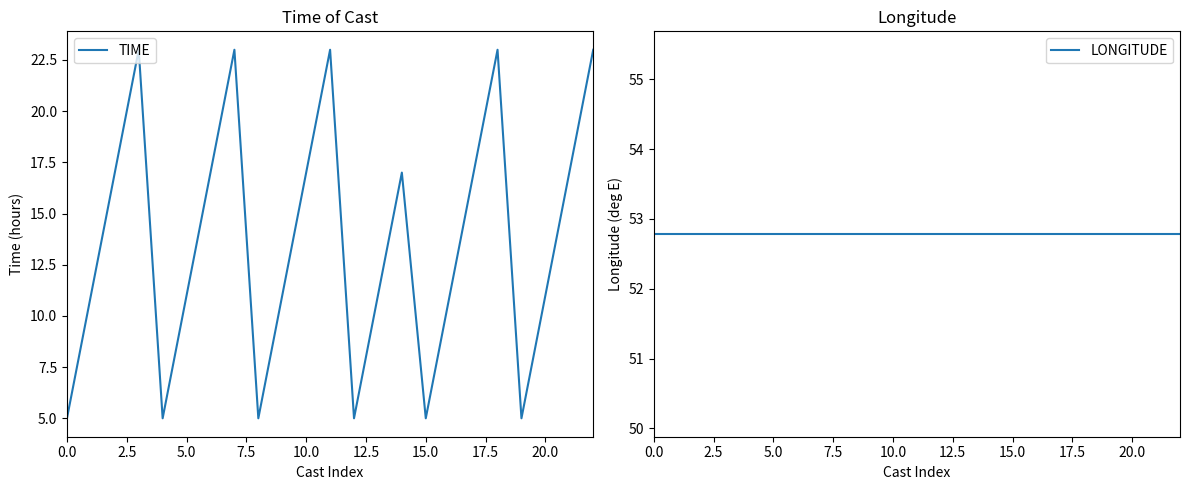

What value does the TIME series have at 5.0?

11